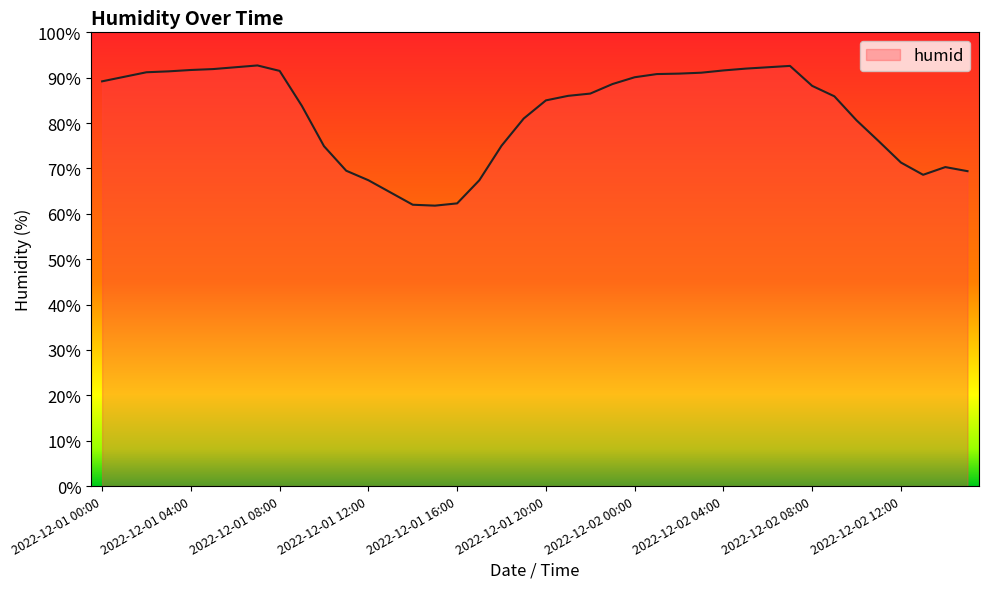

What is the greatest value displayed?

92.7